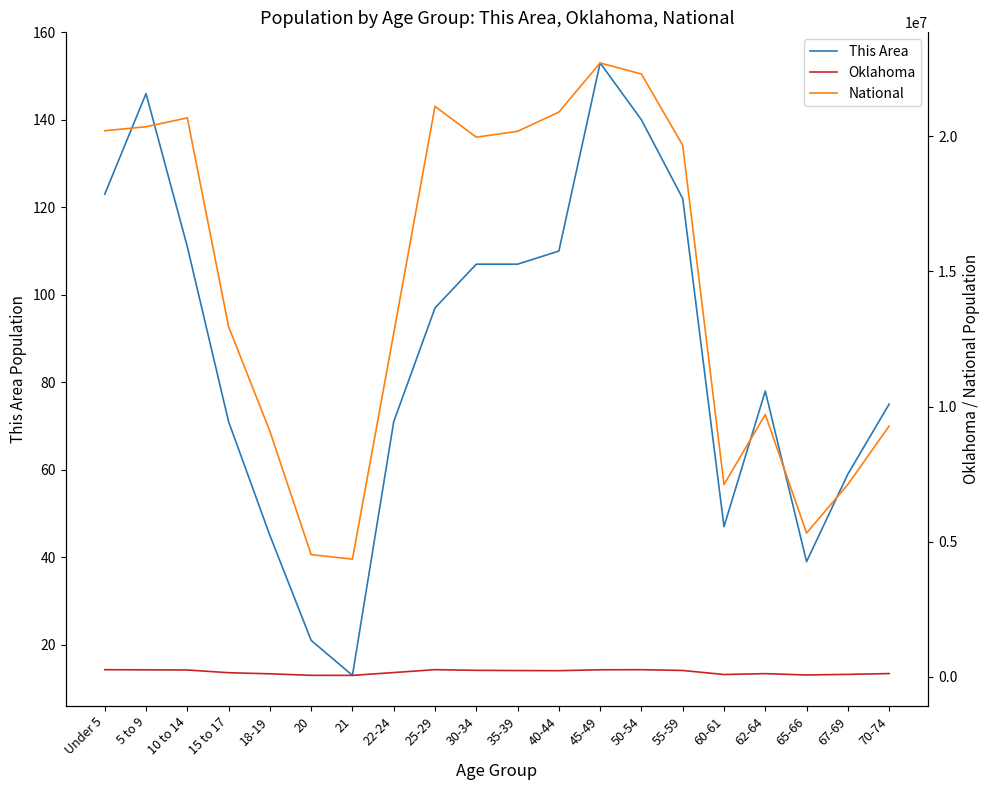

At Under 5, list the series in order from largest to smallest.

National, Oklahoma, This Area